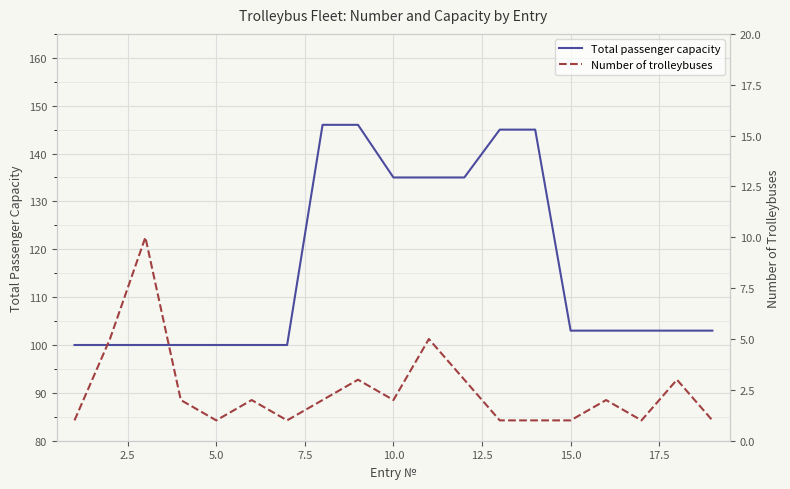

Count the Number of trolleybuses values in the range 1 to 3.

16